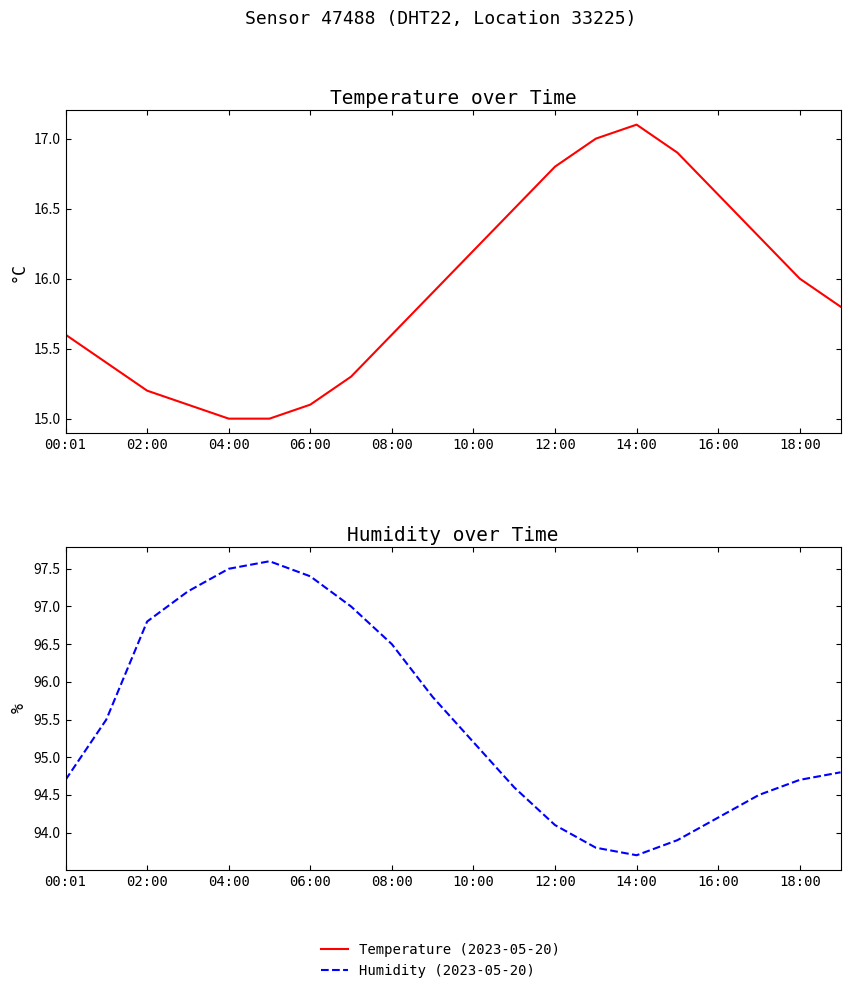

What is the total value across all series at 15?

110.8